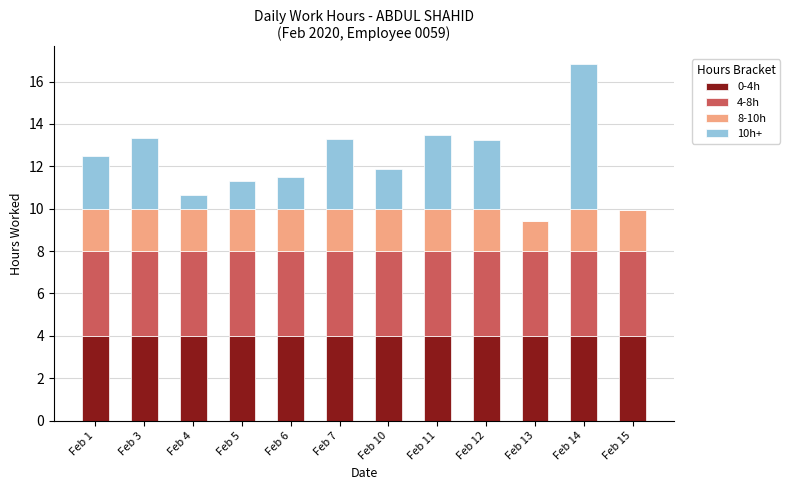

What is the total value across all series at Feb 14?

16.8